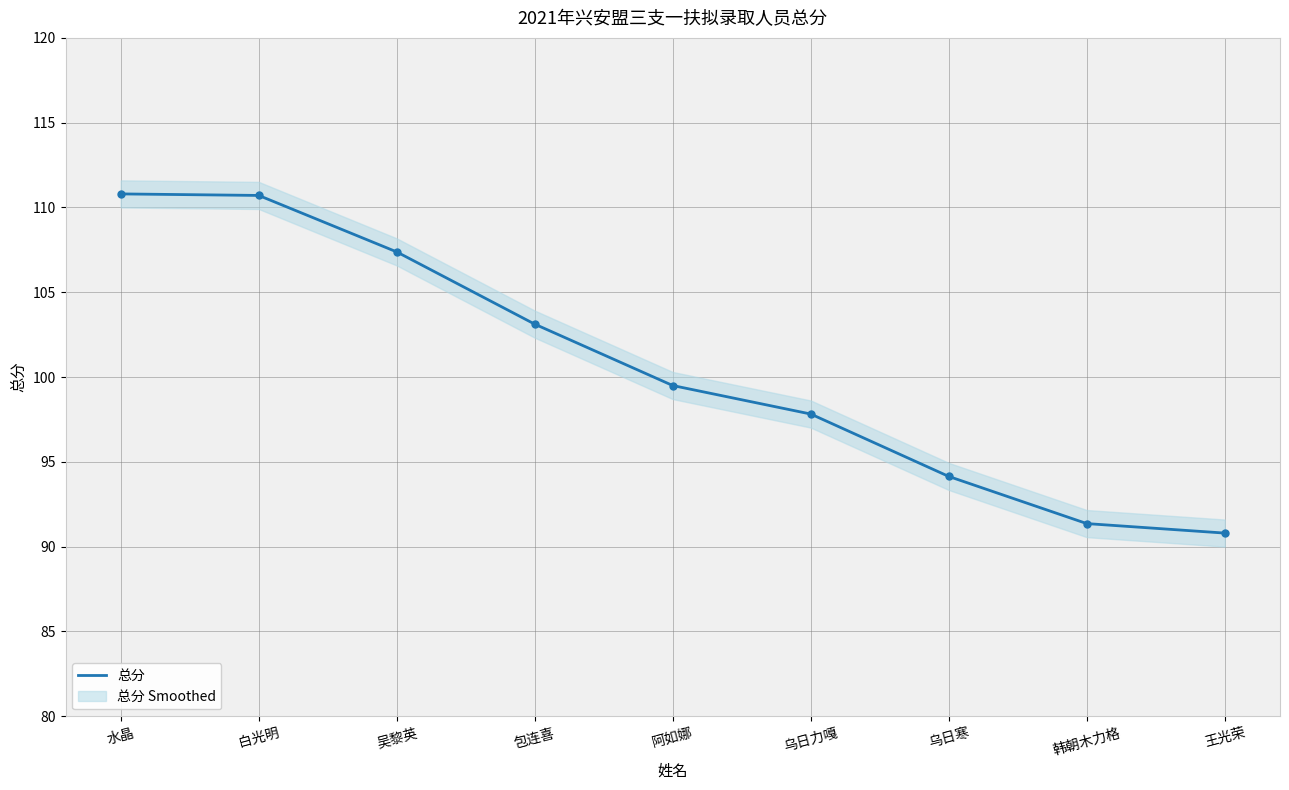

What is the label of the 7th point from the right?

吴黎英